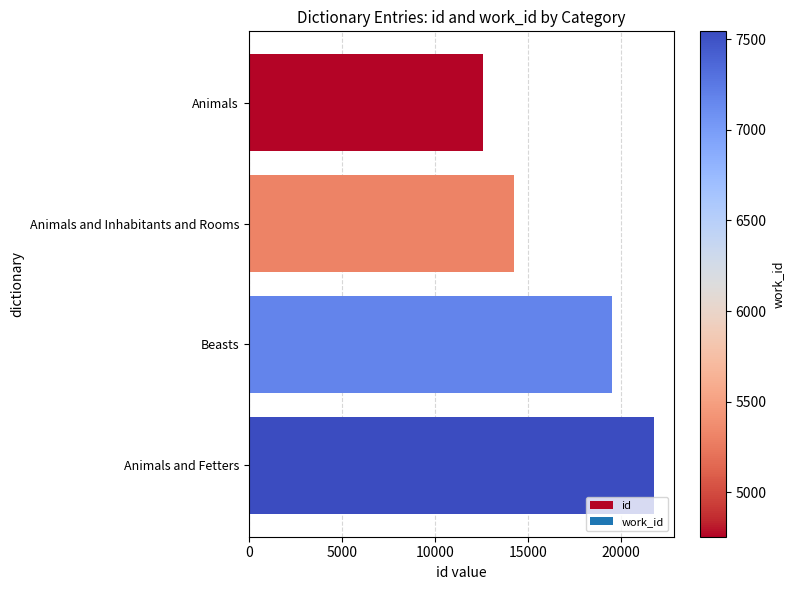

Reading top to bottom, transcribe all the data shown in this chart.

Animals=12583	Animals and Inhabitants and Rooms=14257	Beasts=19530	Animals and Fetters=21751